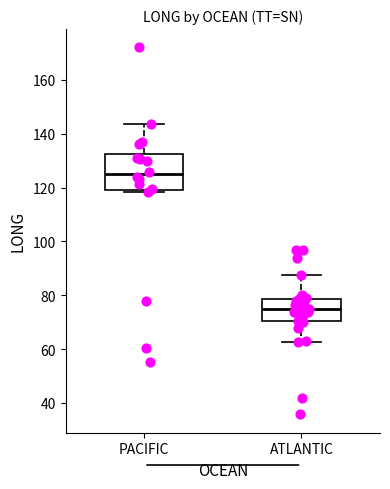

Reading left to right, transcribe this box plot: for each box, give where its median line is, the range the box spans, and where its two whiskers end, as read against the y-axis. The values are not printed on the chart, so give them approximately, as read against the axis.

PACIFIC: median 124, box 120 to 132, whiskers 118 to 144
ATLANTIC: median 74, box 70 to 78, whiskers 62 to 88